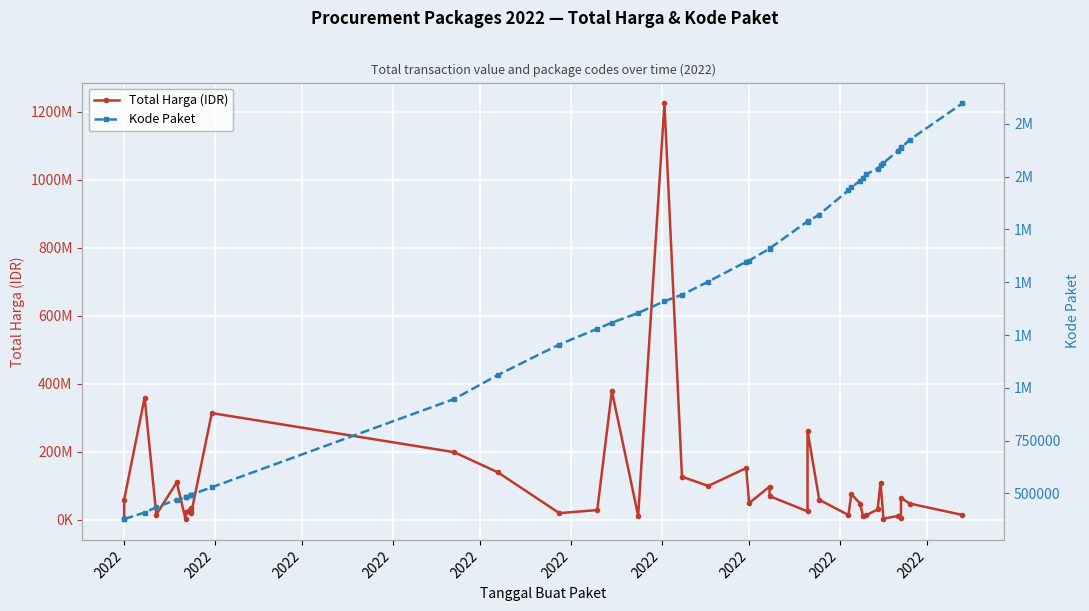

True or false: Total Harga (IDR) and Kode Paket cross at least once.

False